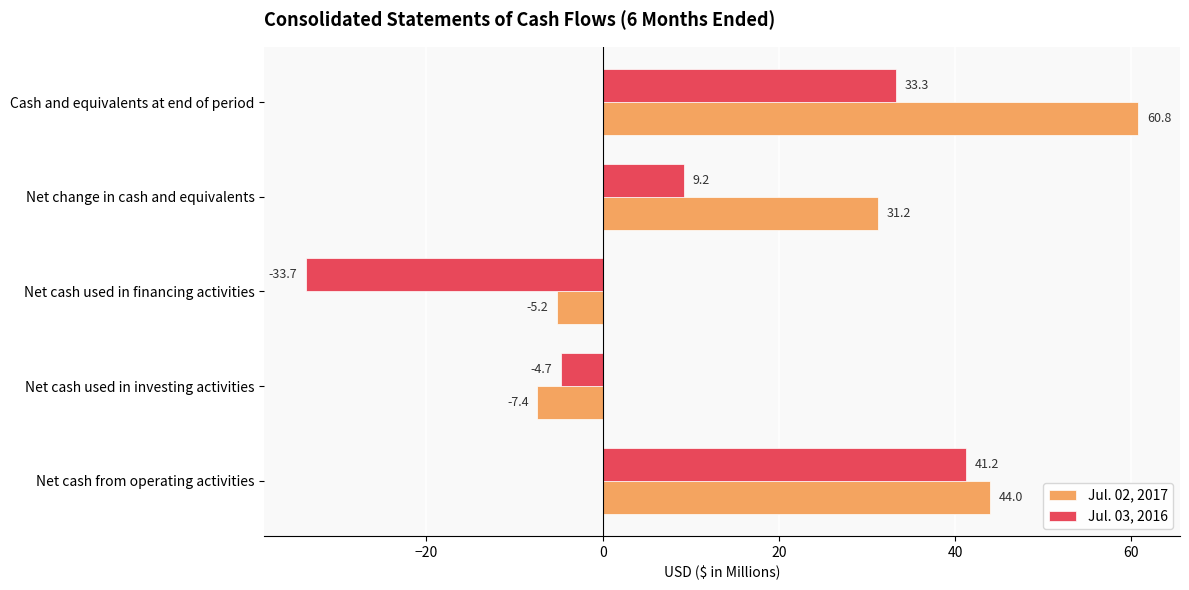

Where is Jul. 02, 2017 nearest to the value 26?

Net change in cash and equivalents